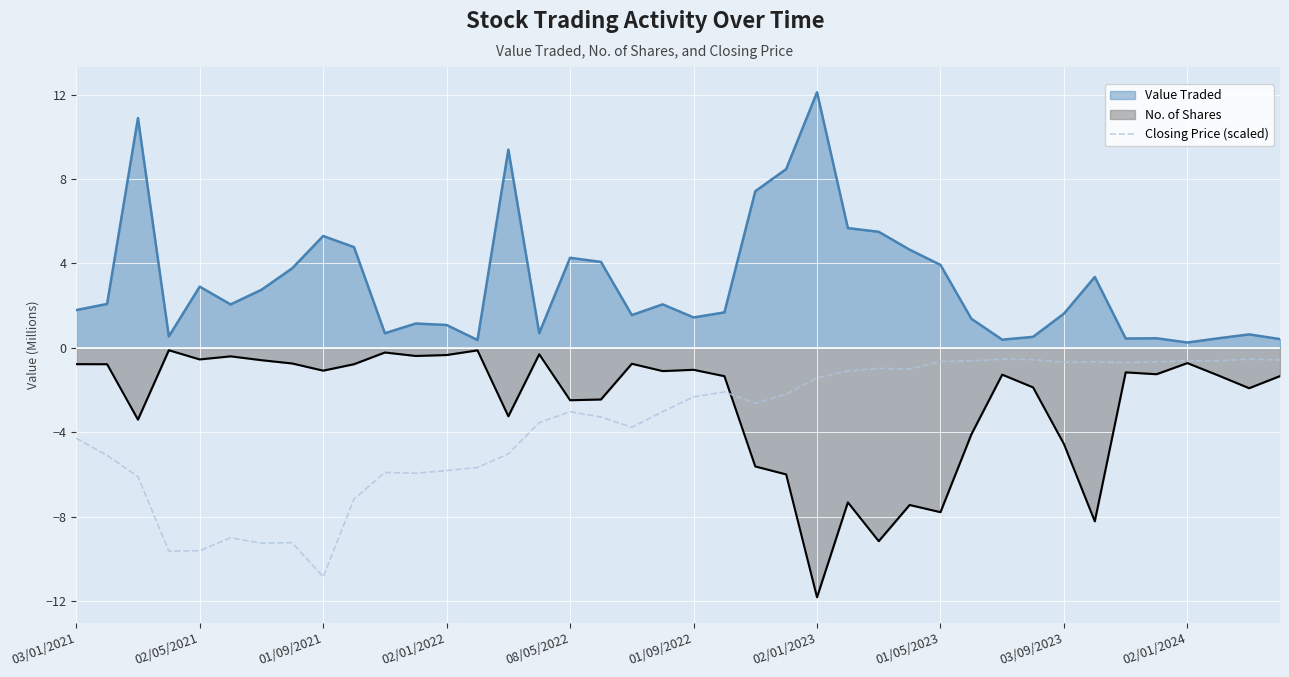

True or false: Closing Price (scaled) has a value of -3.9 at 08/05/2022.

False